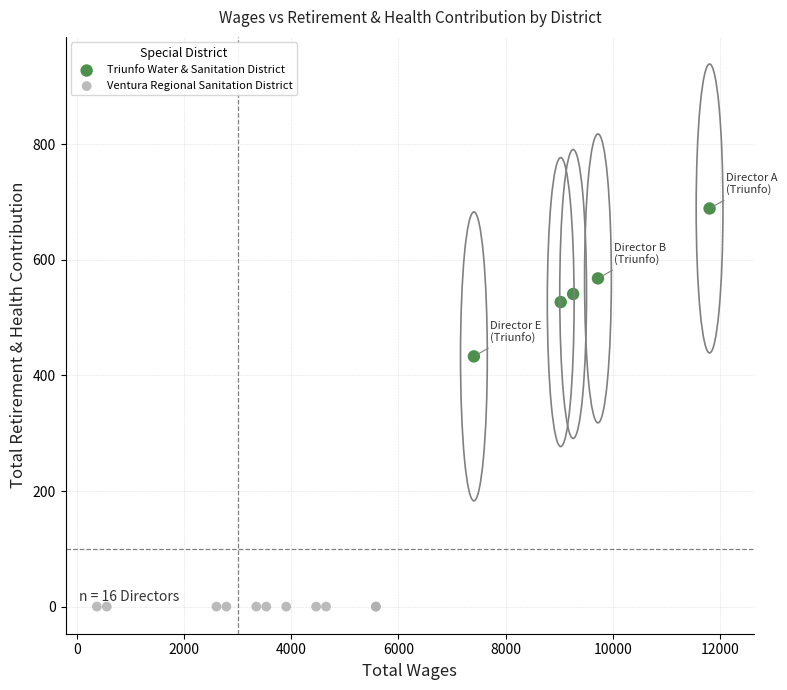

Which series contains the lowest Y value?

Ventura Regional Sanitation District